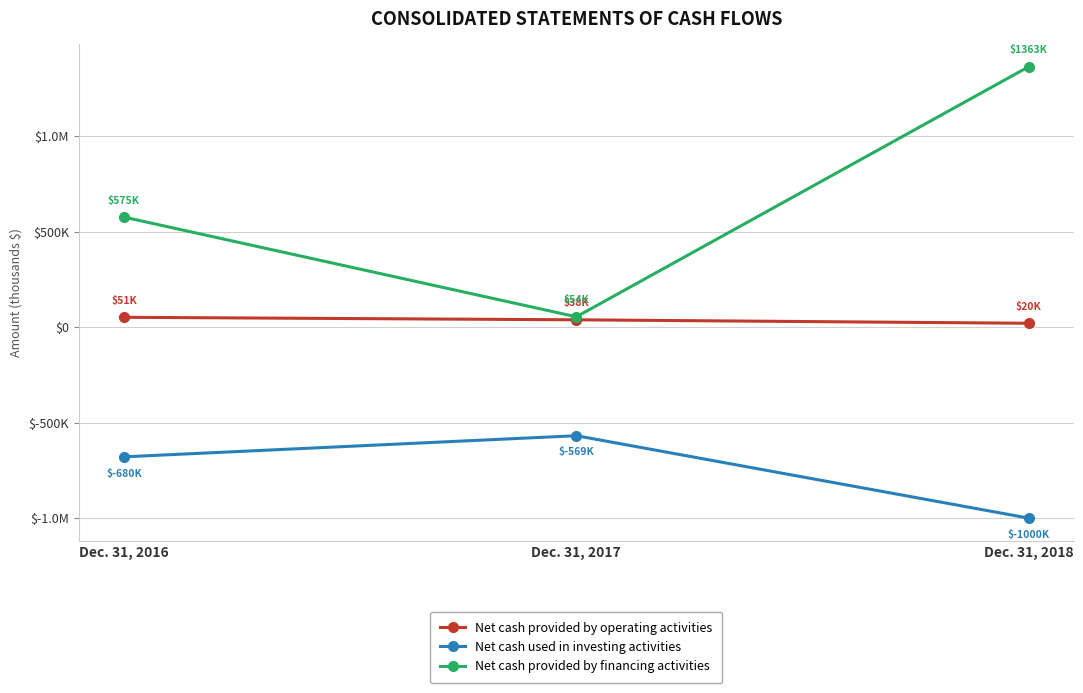

What are all the series names shown in the legend?

Net cash provided by operating activities, Net cash used in investing activities, Net cash provided by financing activities